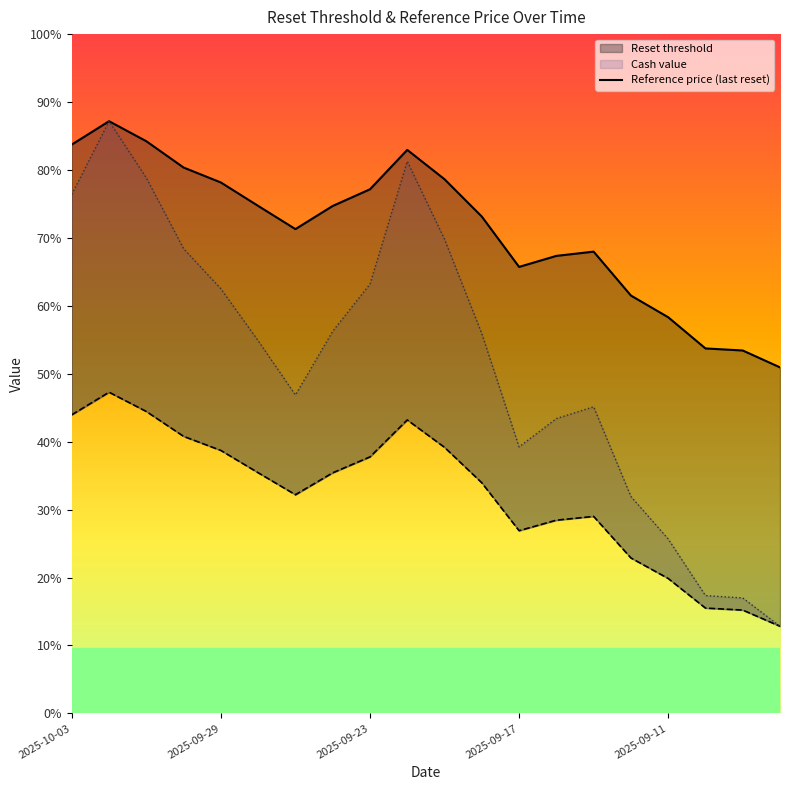

True or false: Reference price (last reset) and Reset threshold intersect in this chart.

False